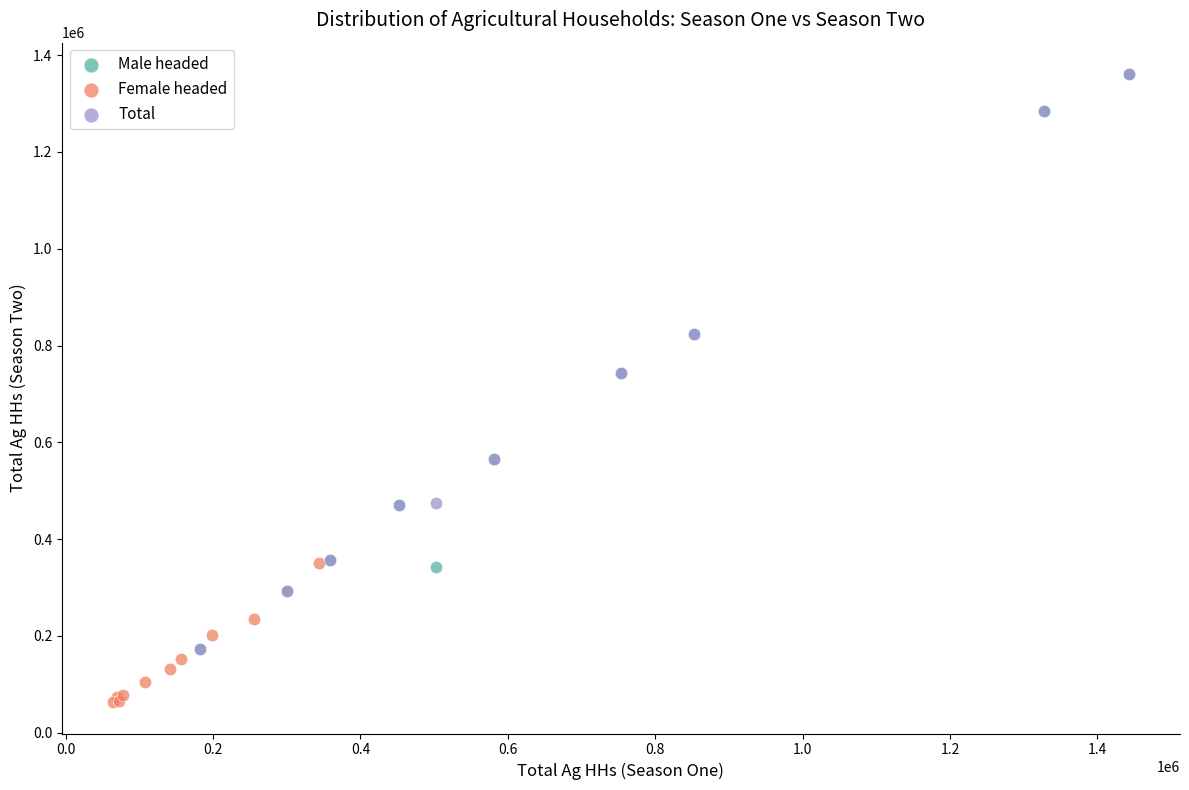

Which series contains the lowest Y value?

Female headed